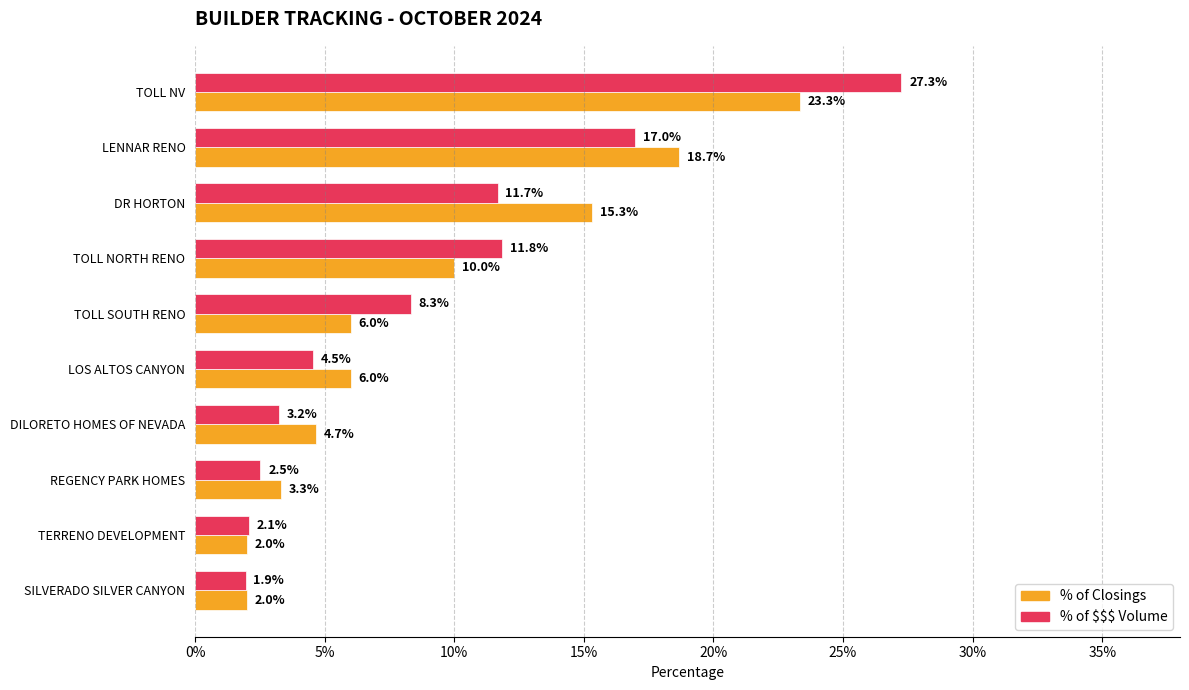

How many bars are there in each group?

2